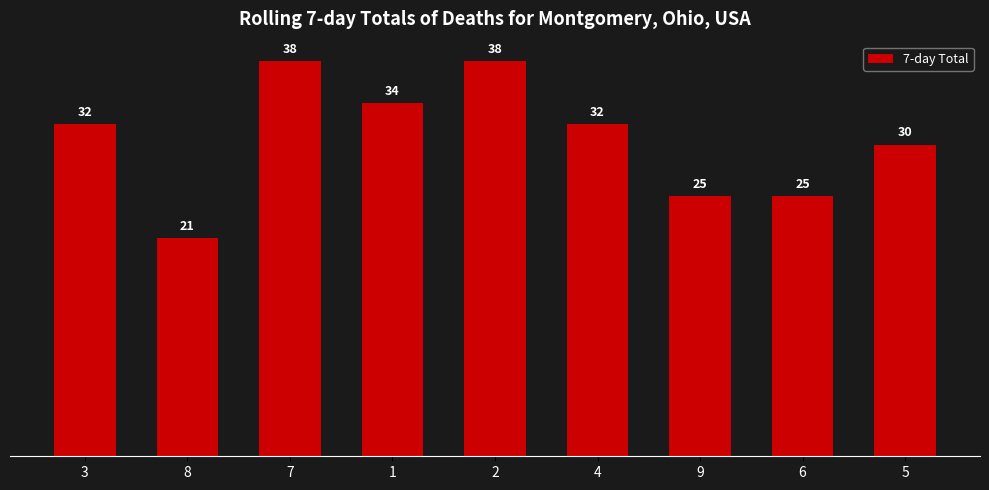

What is the change in value from 1 to 5?

-4